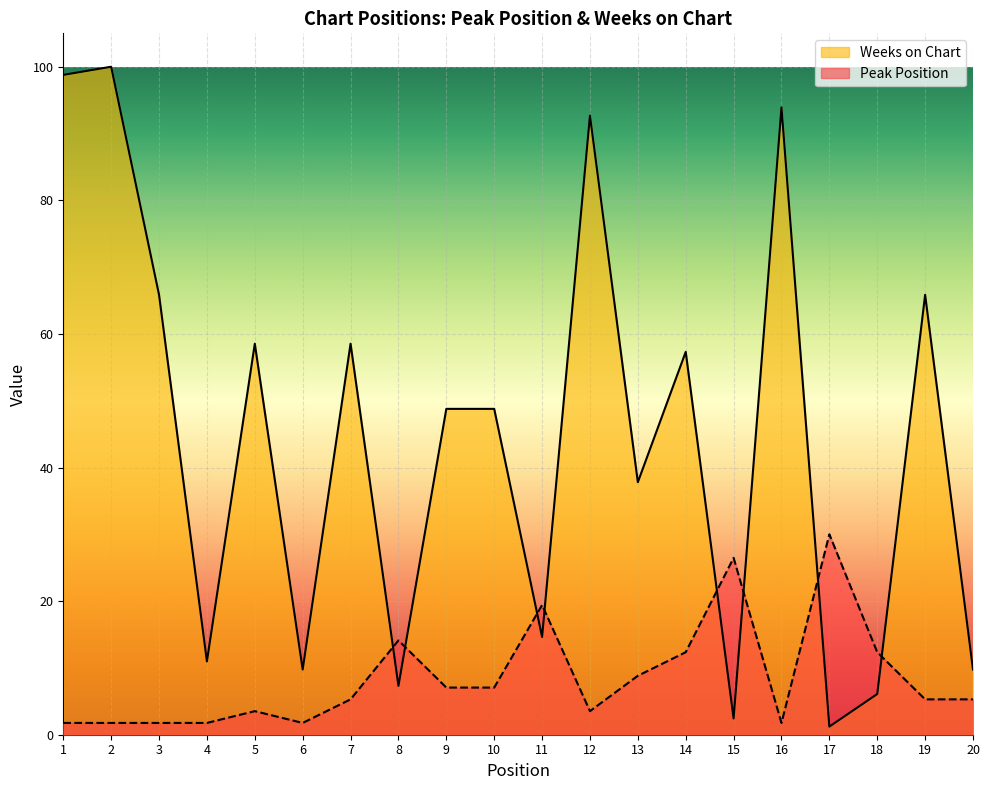

How many lines are shown in the chart?

2